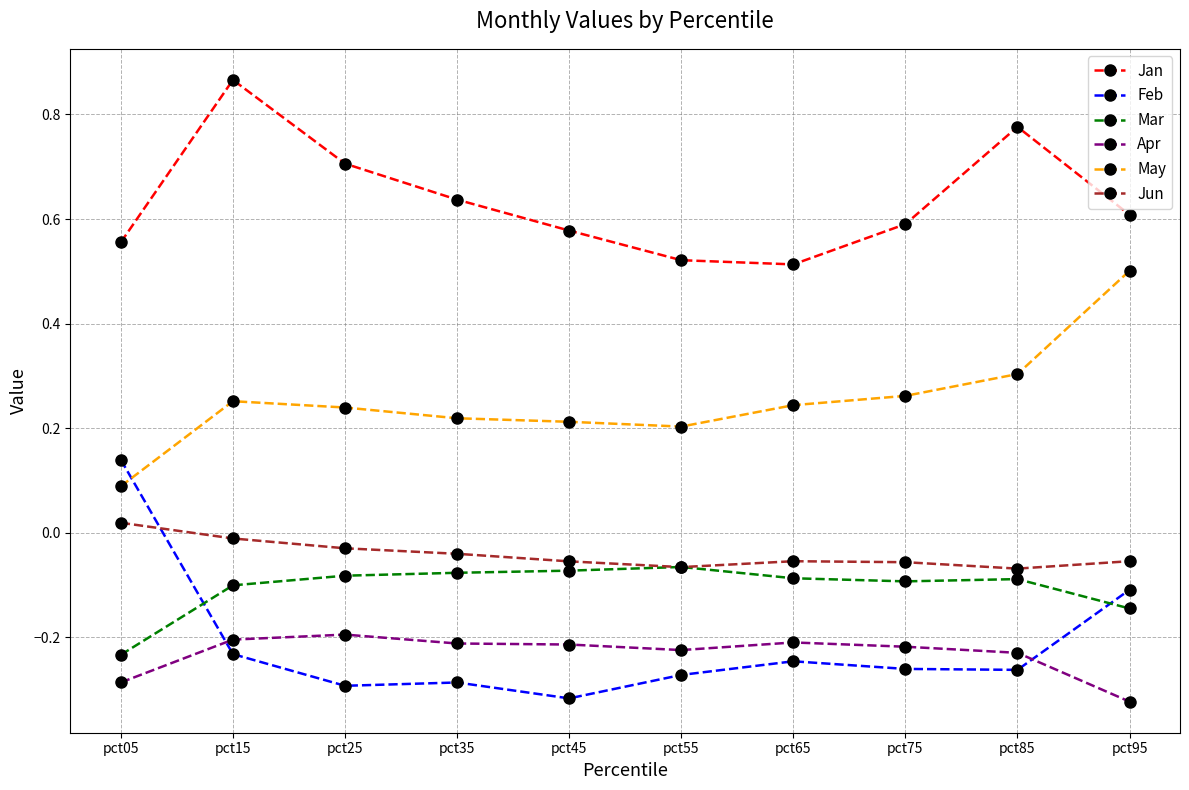

Does the chart have visible grid lines?

Yes